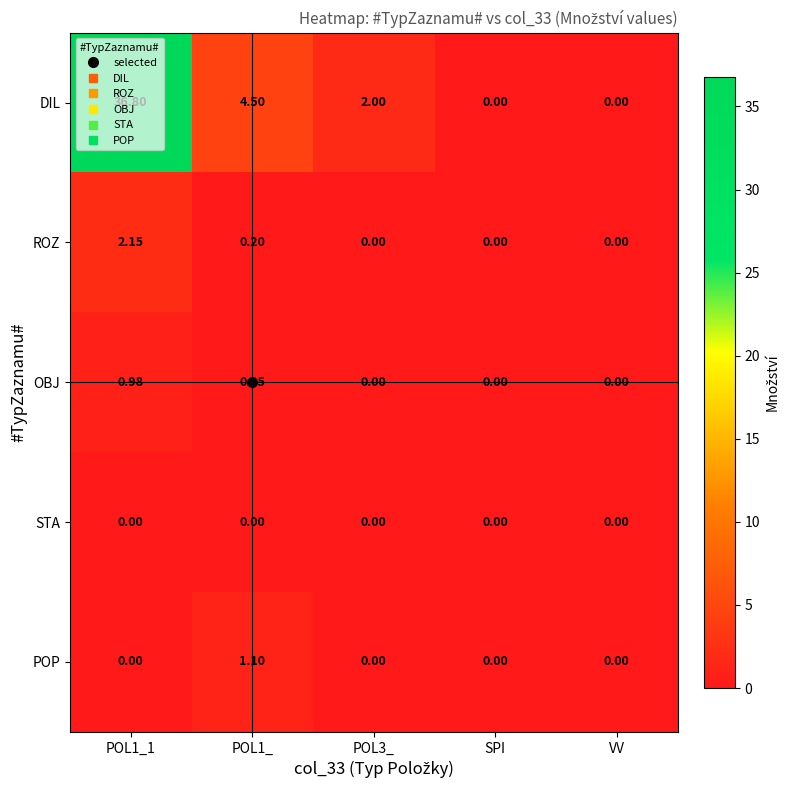

Count the number of data series in this chart.

5